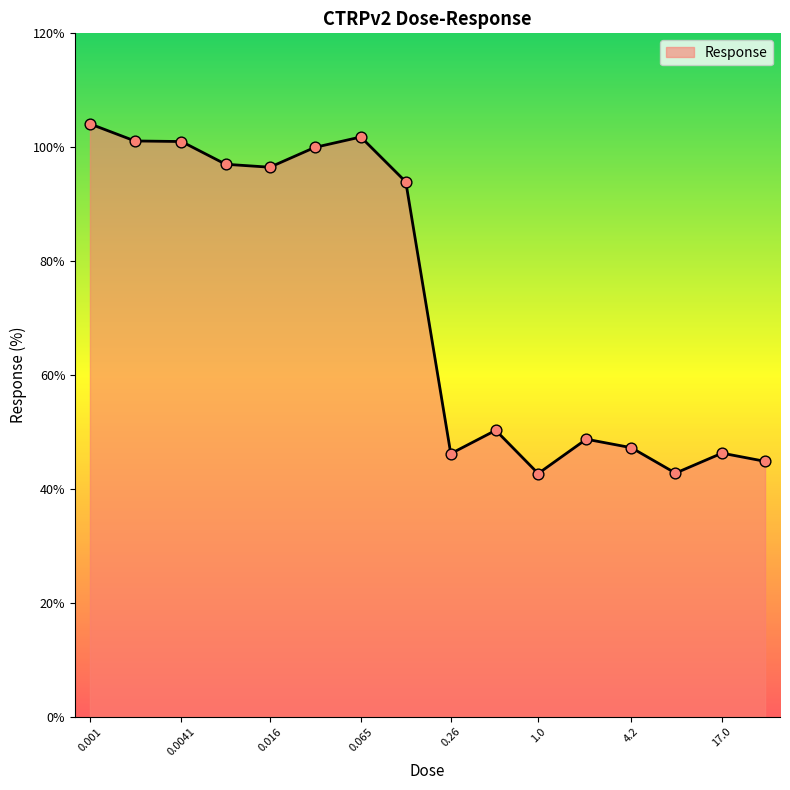

What is the greatest value displayed?

104.1